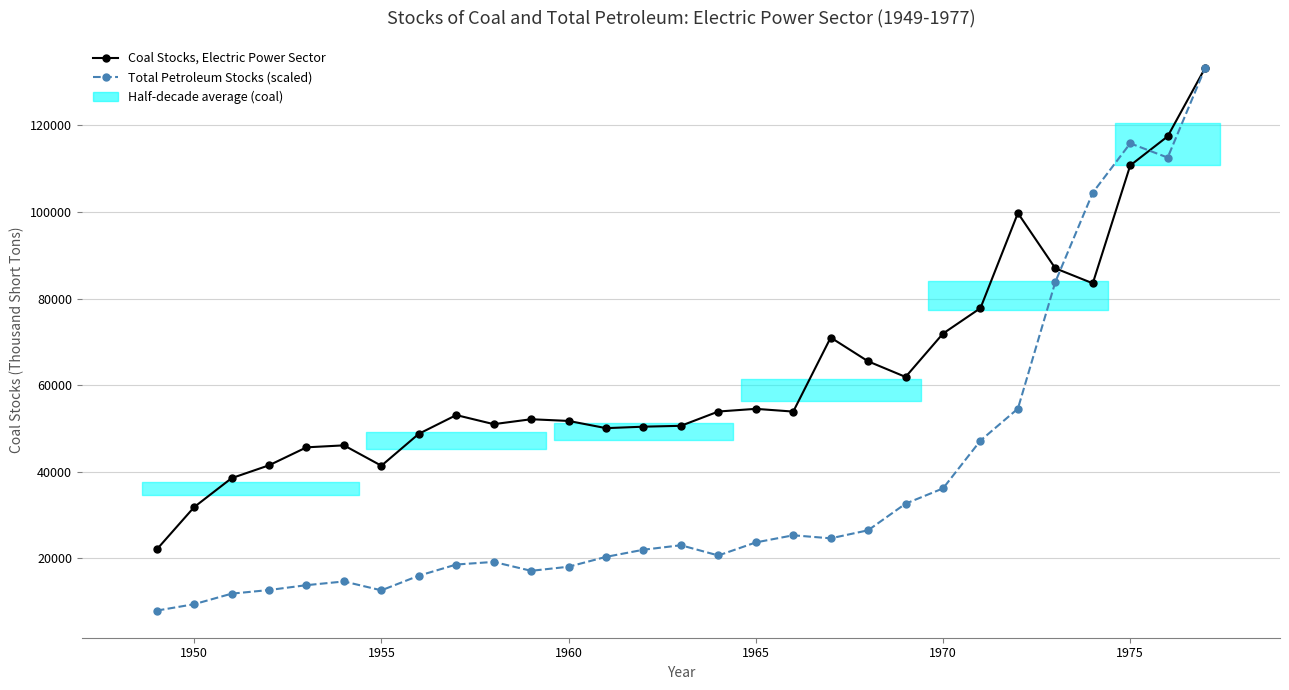

Reading right to left, transcribe all the data shown in this chart.

Coal Stocks, Electric Power Sector: 133219.4	117435.9	110724.2	83509.2	86967.2	99721.9	77777.9	71907.7	61893.6	65492.6	70987.3	53893.0	54524.8	53908.3	50608.2	50406.0	50069.1	51735.4	52125.0	50988.5	53086.7	48765.2	41391.0	46095.8	45639.6	41492.0	38523.6	31841.6	22053.8
Total Petroleum Stocks (scaled): 133219.4	112536.8	115820.8	104441.6	83833.4	54570.2	47193.0	36157.0	32632.0	26491.4	24629.0	25332.1	23685.0	20671.2	23032.3	21998.7	20350.6	18074.7	17128.9	19186.1	18582.6	16002.5	12625.3	14670.4	13817.0	12694.7	11854.7	9421.2	7946.0